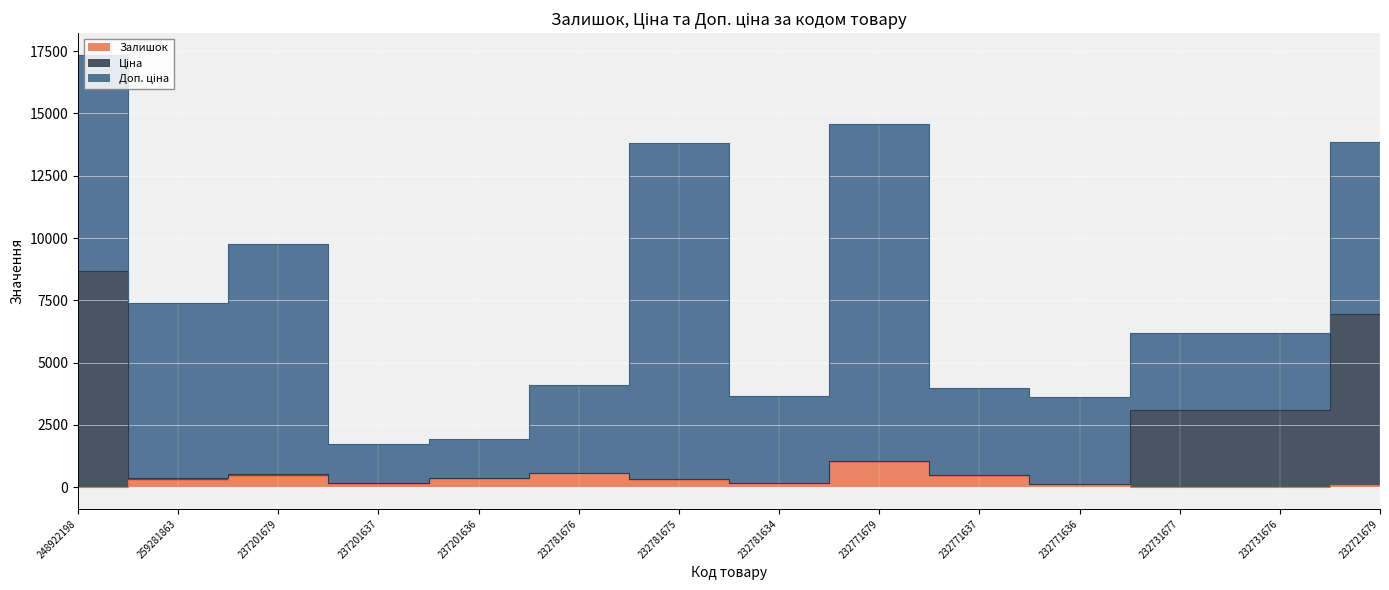

Is it true that Залишок equals 303.9 at 232781676?

False